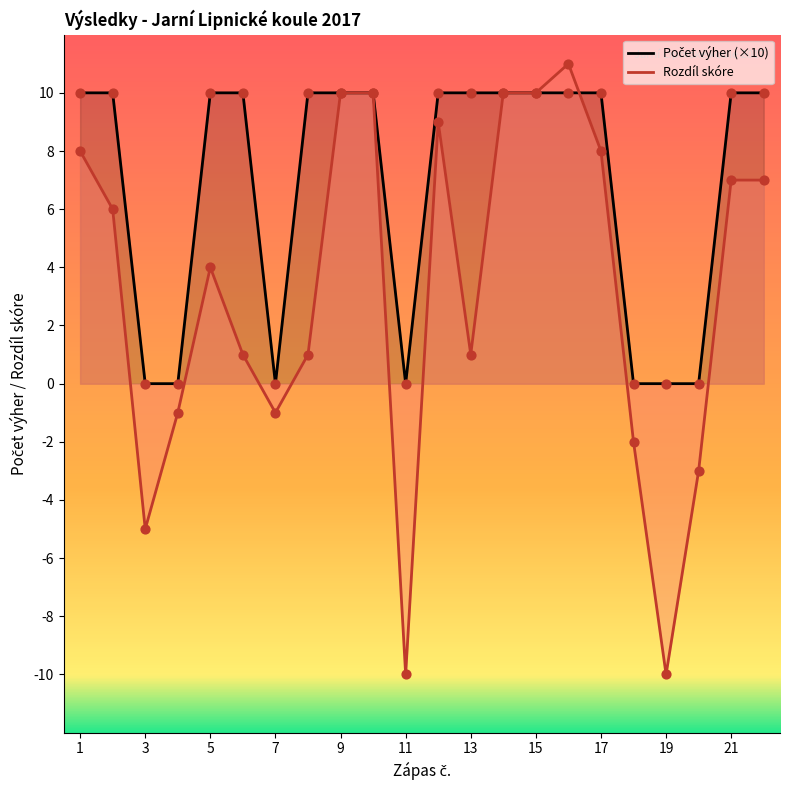

What is the ratio of the value at 5 to the value at 8?

1.0